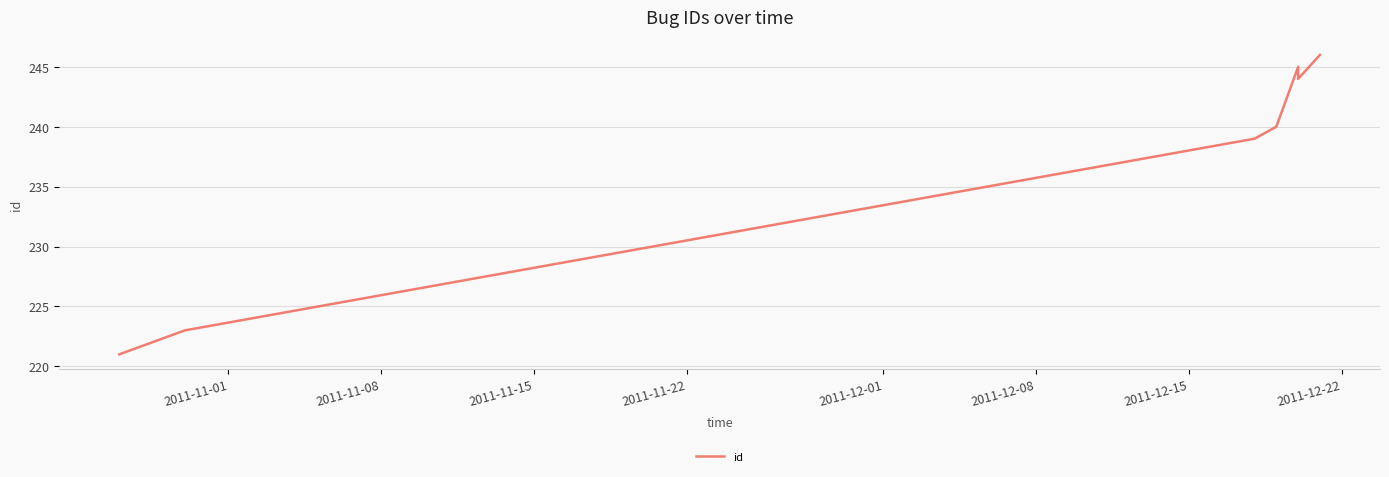

How many lines are shown in the chart?

1